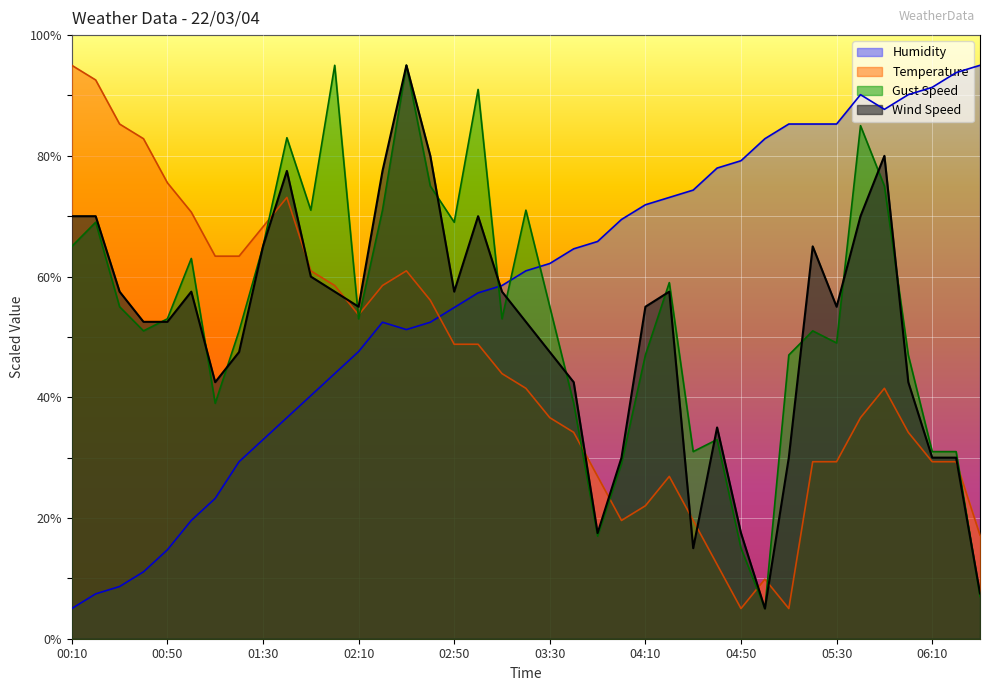

What is the maximum value for Humidity?

95.0